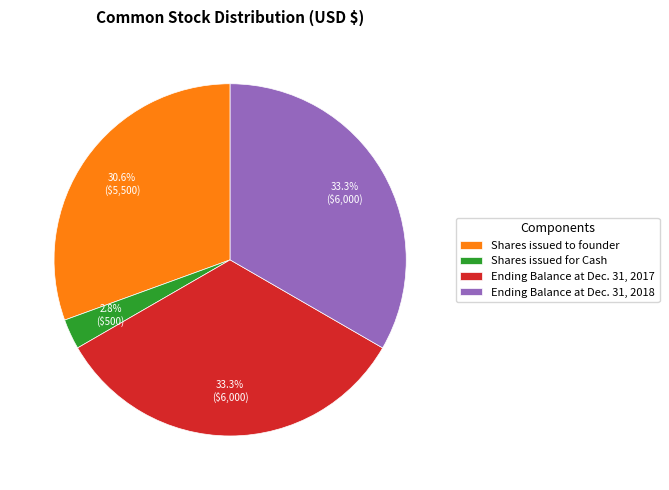

To the nearest percent, what percentage of the pie is Ending Balance at Dec. 31, 2018?

33%